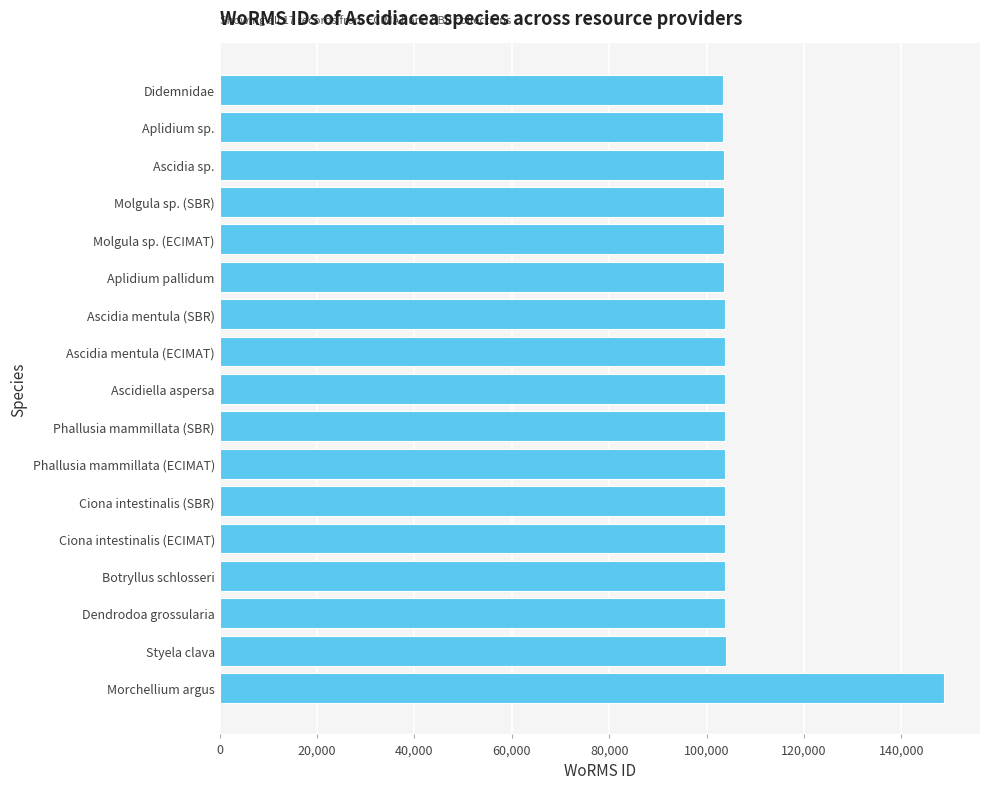

What is the maximum value shown in the chart?

148714